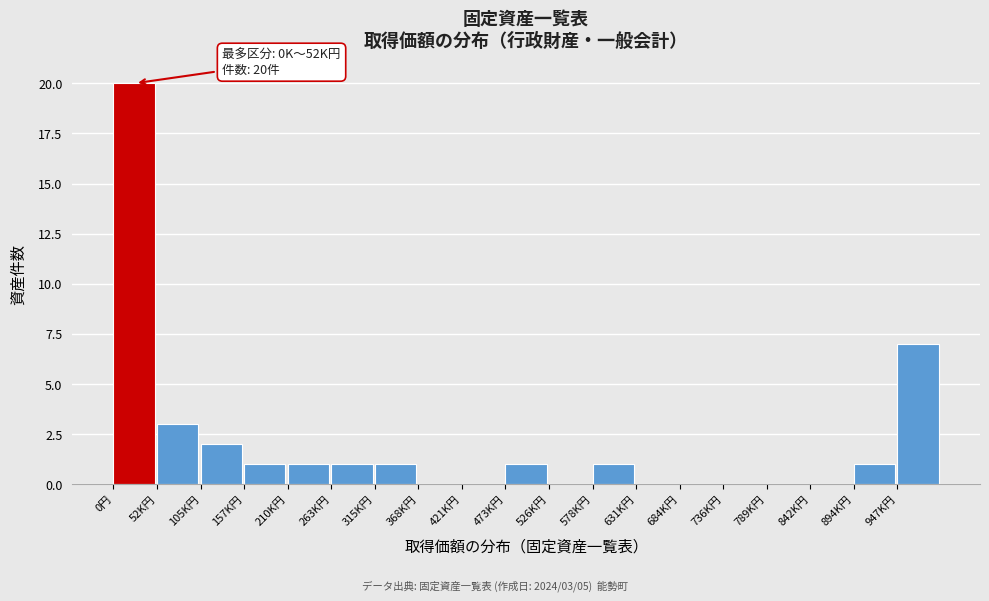

Reading left to right, transcribe all the data shown in this chart.

0円=20	52K円=3	105K円=2	157K円=1	210K円=1	263K円=1	315K円=1	368K円=0	421K円=0	473K円=1	526K円=0	578K円=1	631K円=0	684K円=0	736K円=0	789K円=0	842K円=0	894K円=1	947K円=7